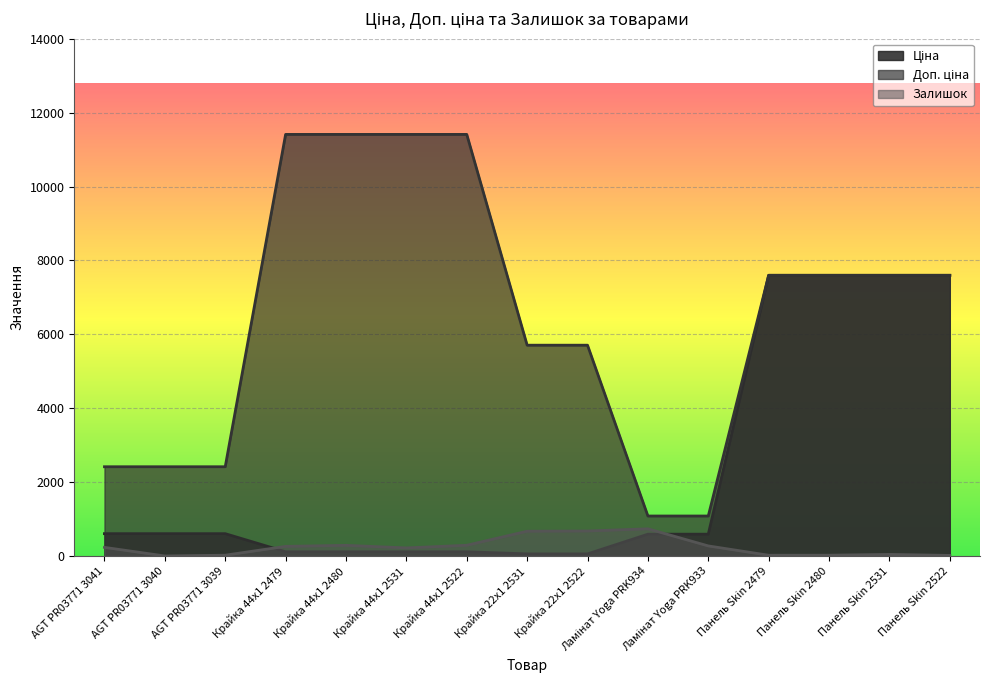

Which series has the widest spread of values?

Доп. ціна